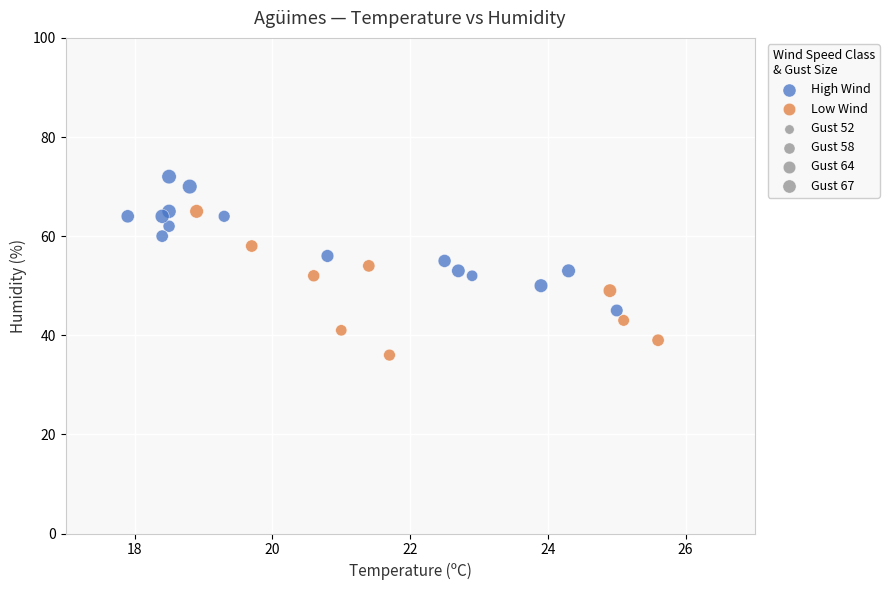

Which series contains the highest Y value?

High Wind